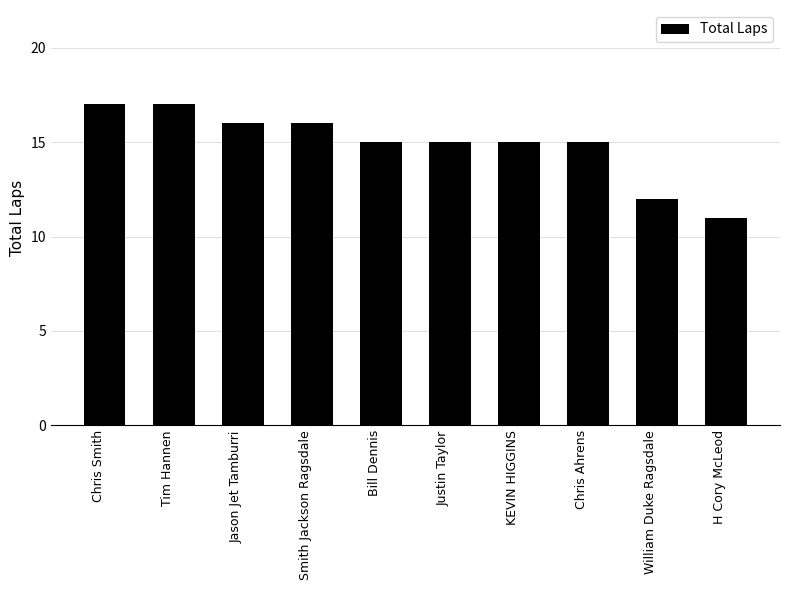

The value at Jason Jet Tamburri is 11. True or false?

False